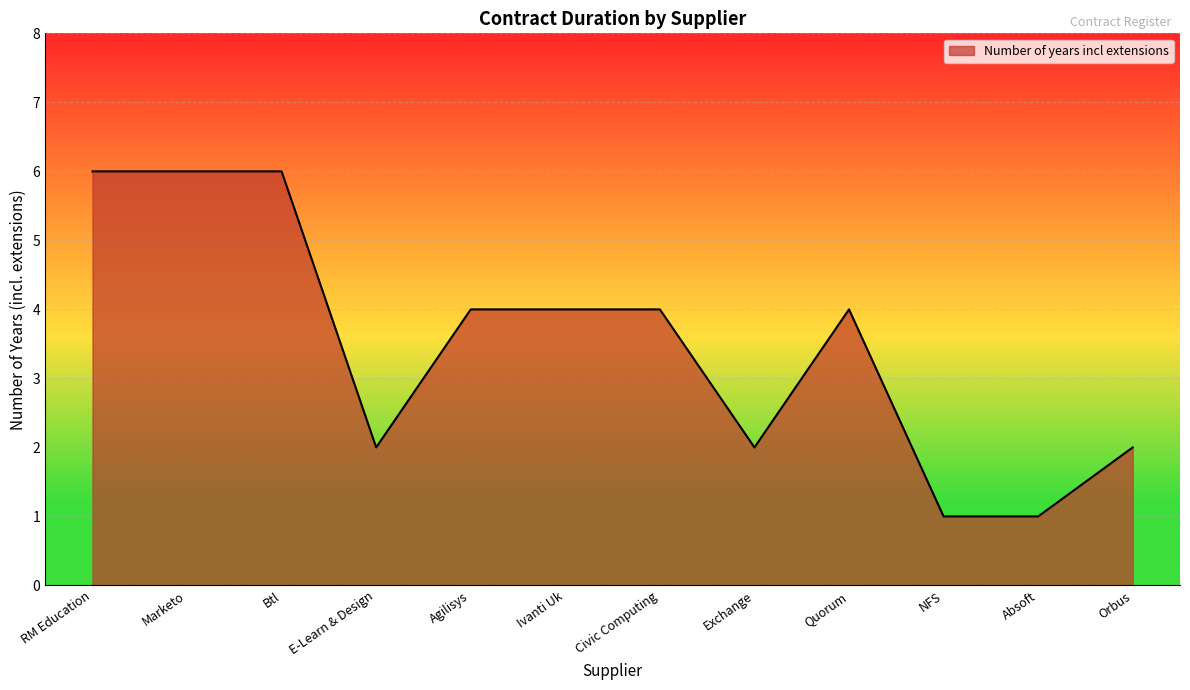

What position from the right is Civic Computing?

6